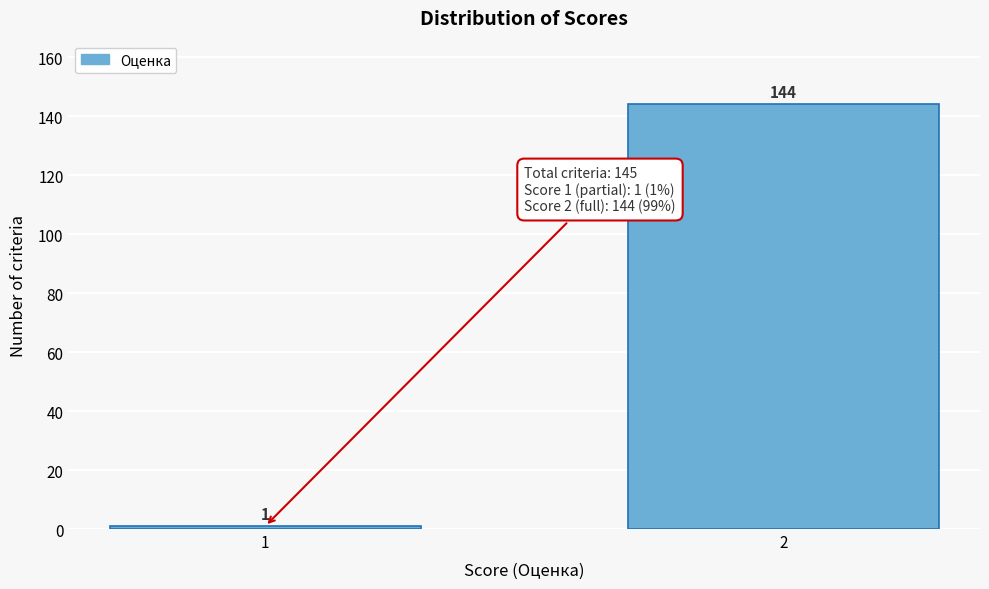

Reading left to right, transcribe all the data shown in this chart.

1=1	2=144